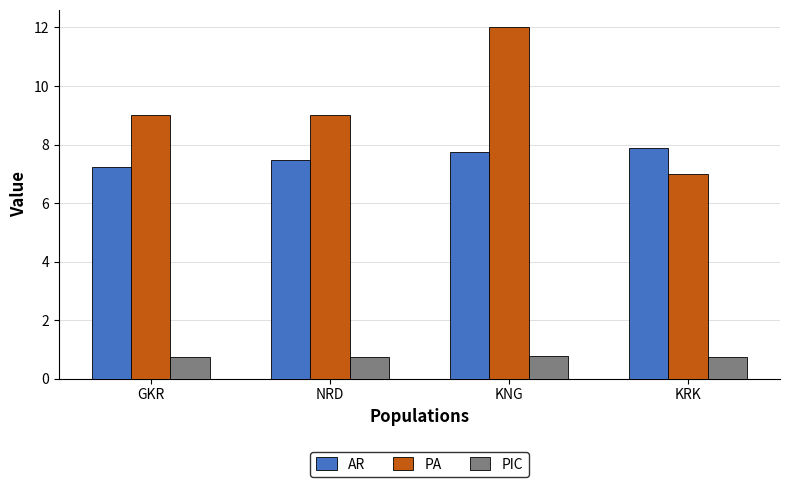

The PIC series shows 1.3 at KNG. True or false?

False